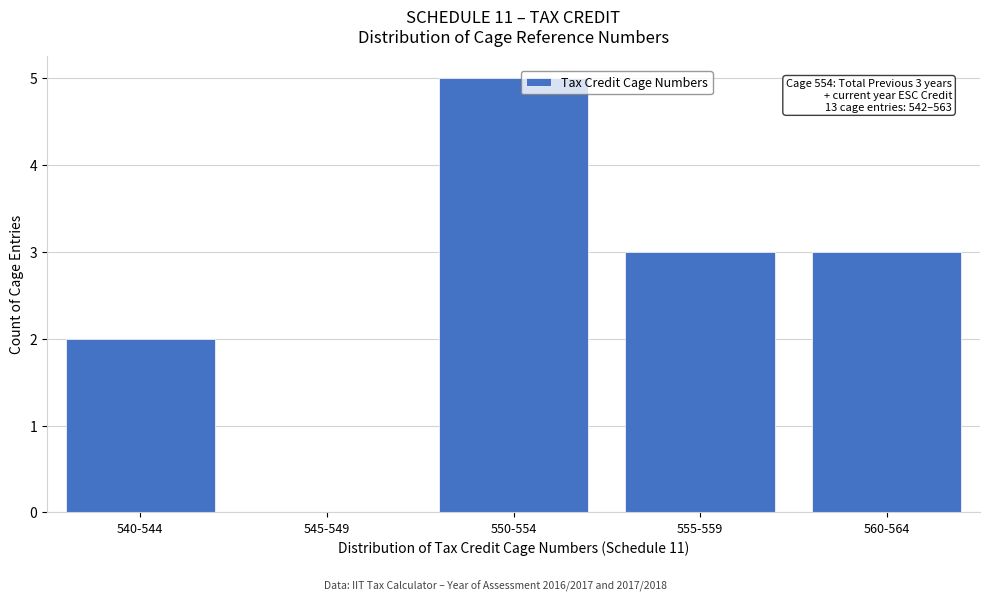

Reading right to left, list all the values displayed in this chart.

560-564=3	555-559=3	550-554=5	545-549=0	540-544=2